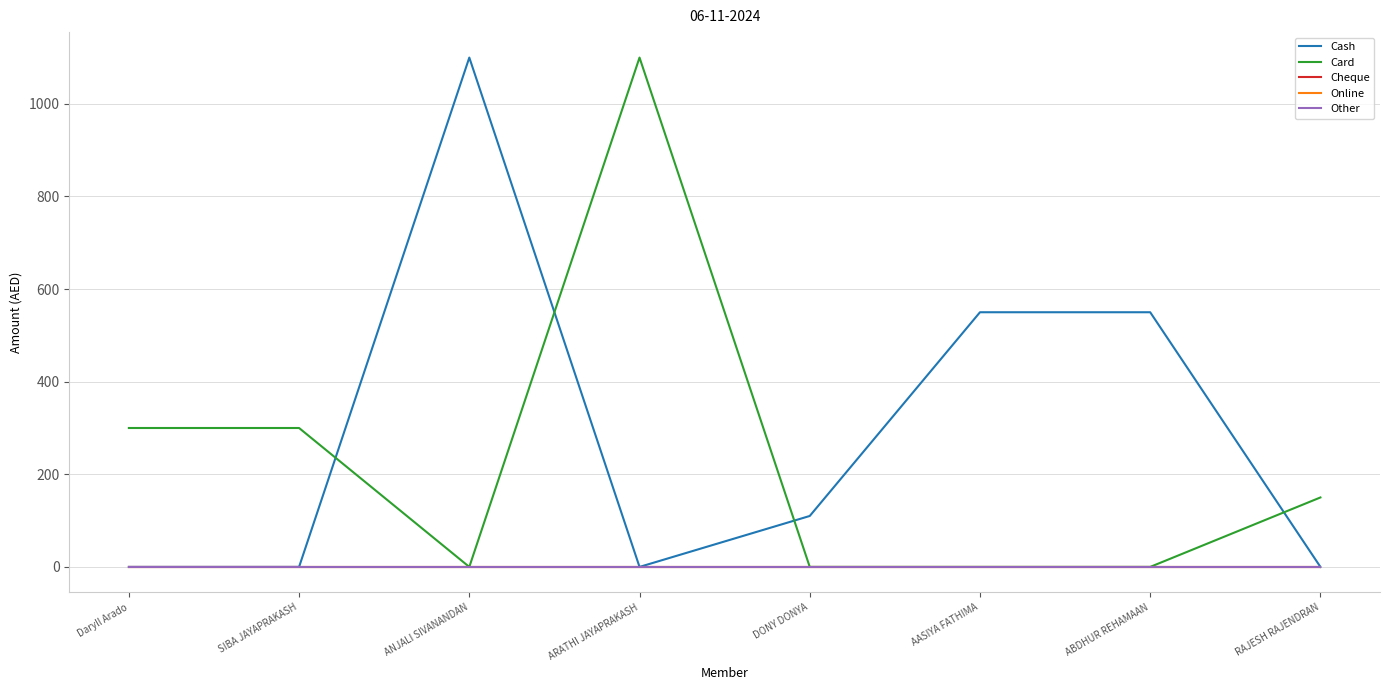

Does the chart display data point markers on the line(s)?

No